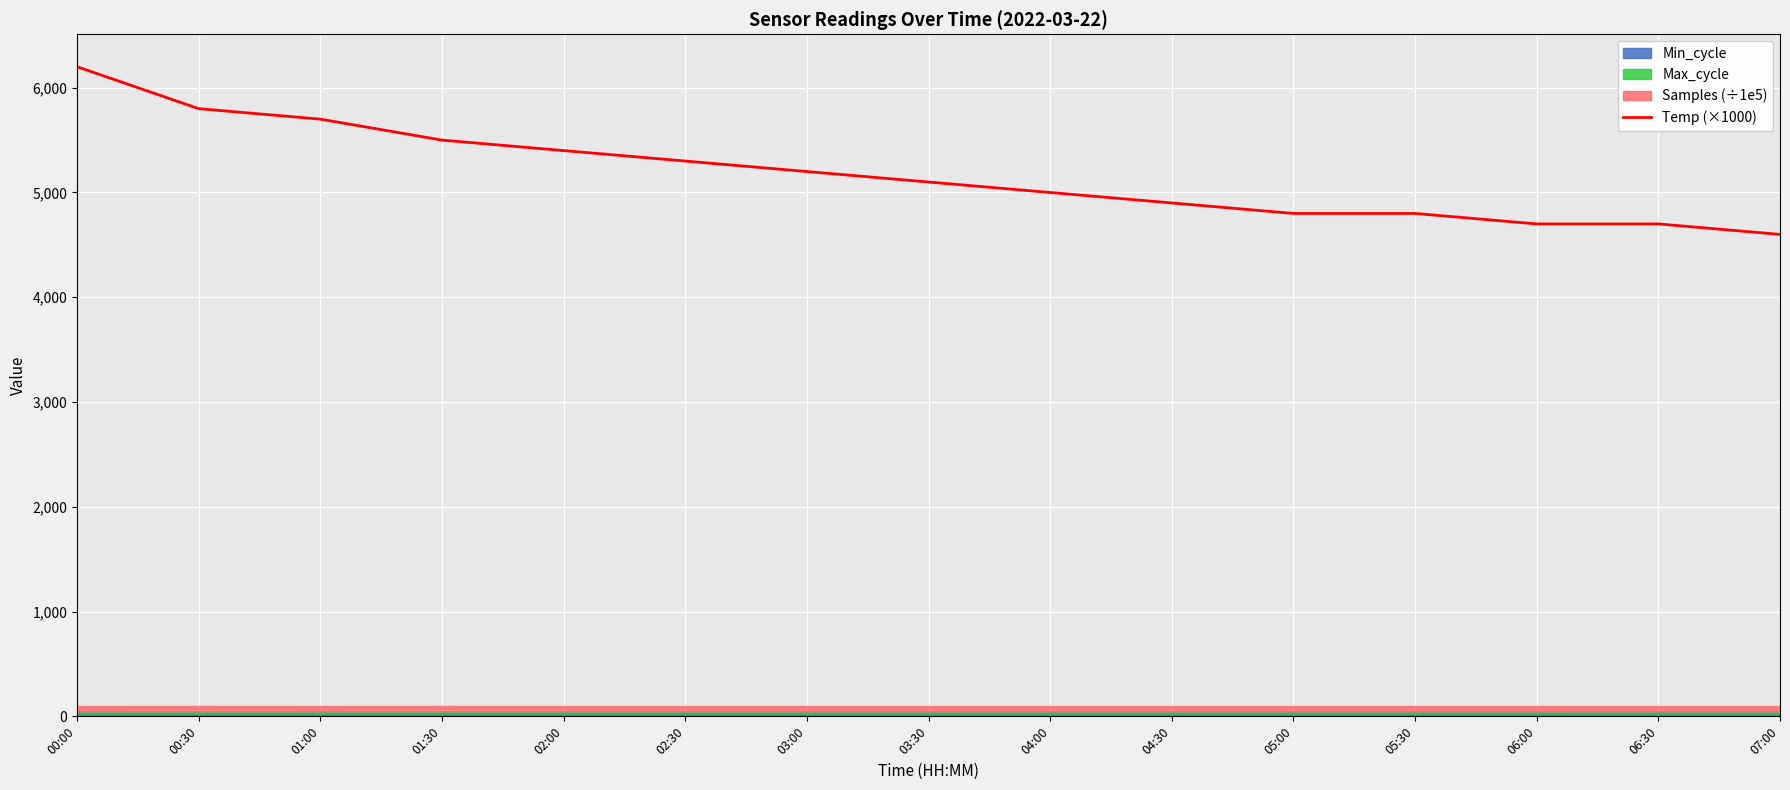

Where is the data nearest to the value 5400?

02:00